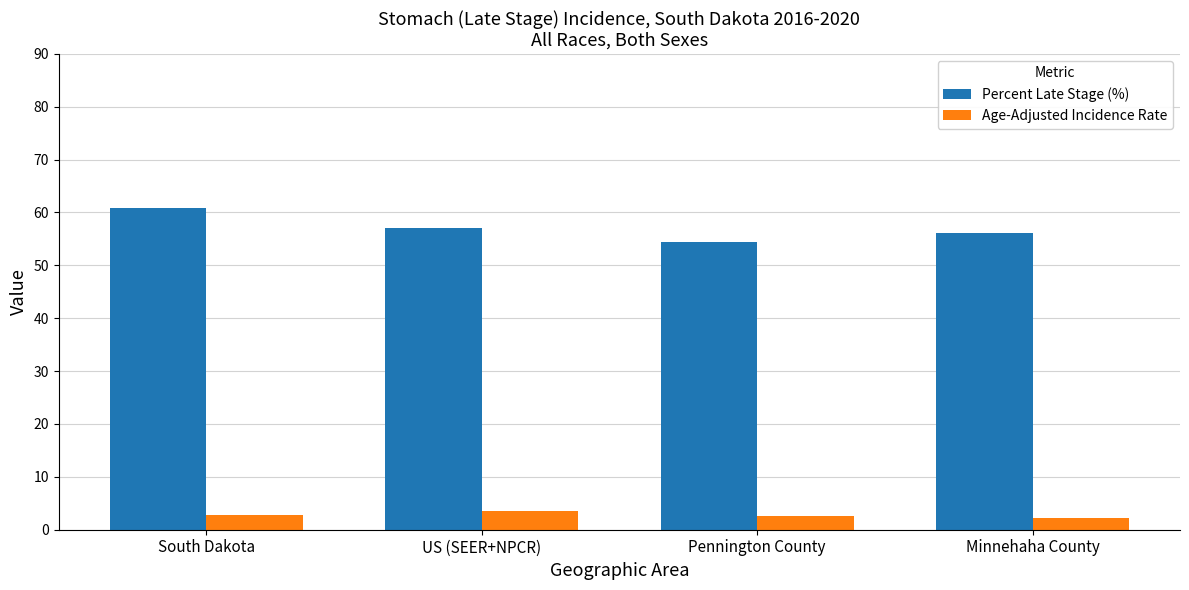

Between South Dakota and Minnehaha County, which series saw the biggest shift?

Percent Late Stage (%)